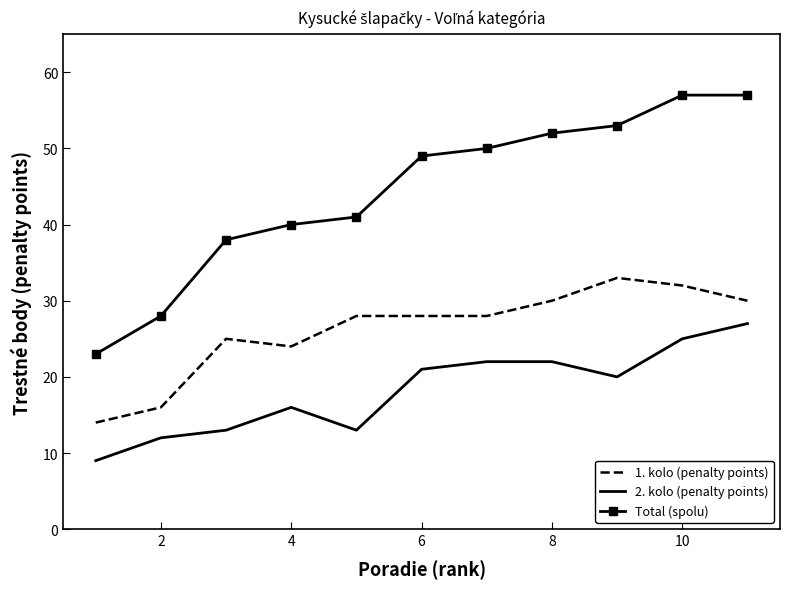

What is the greatest value displayed?

57